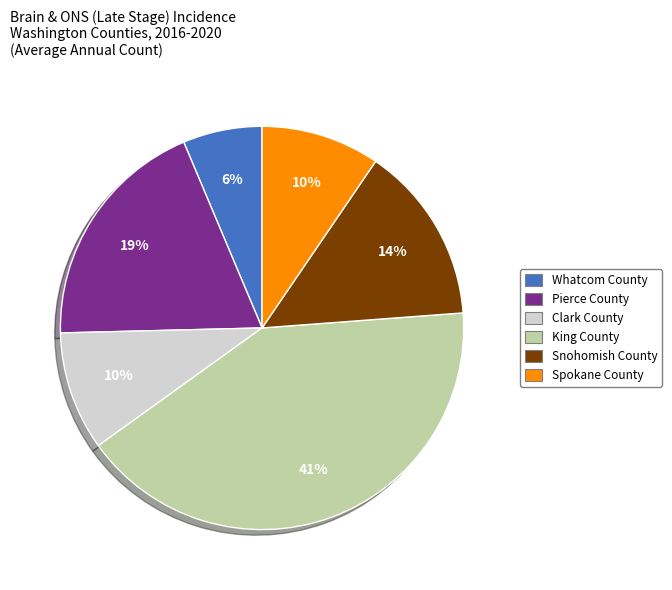

Does King County account for over 50% of the chart?

No